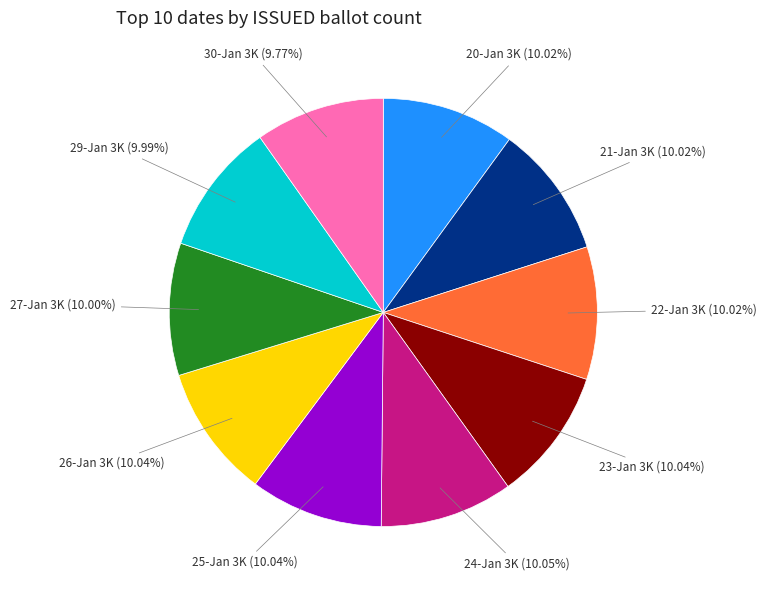

Is there a majority slice in this chart?

No